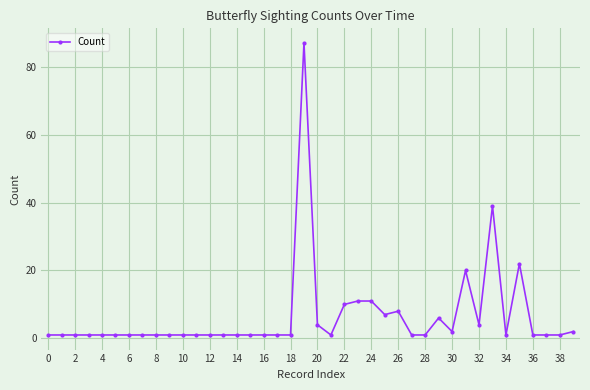

What is the maximum value shown in the chart?

87